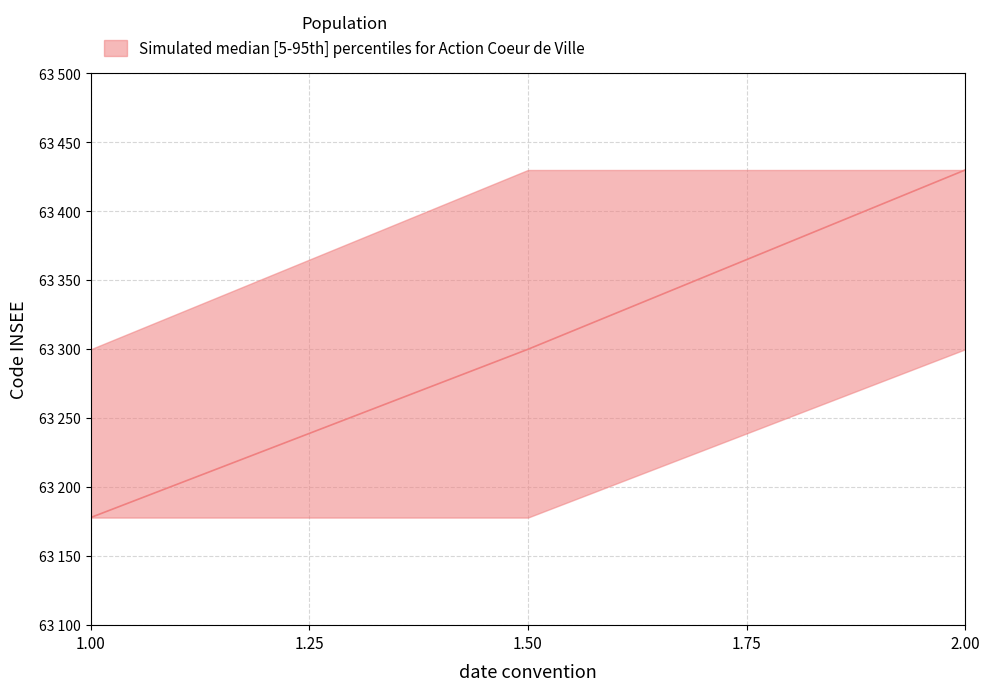

Reading left to right, list all the values displayed in this chart.

lower: 63178	63178	63300
median: 63178	63300	63430
upper: 63300	63430	63430